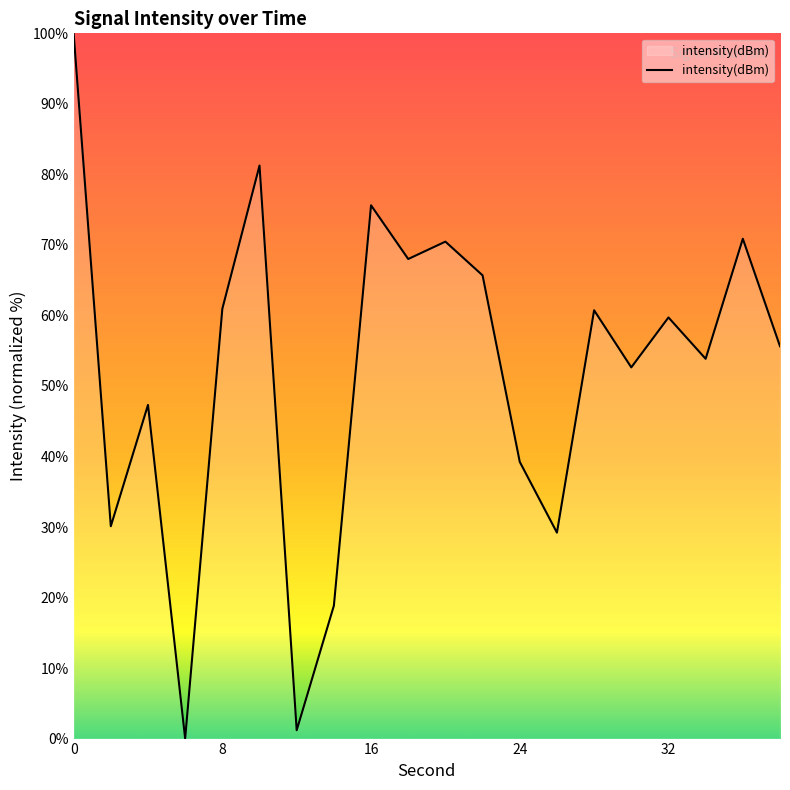

What is the maximum value shown in the chart?

100.0